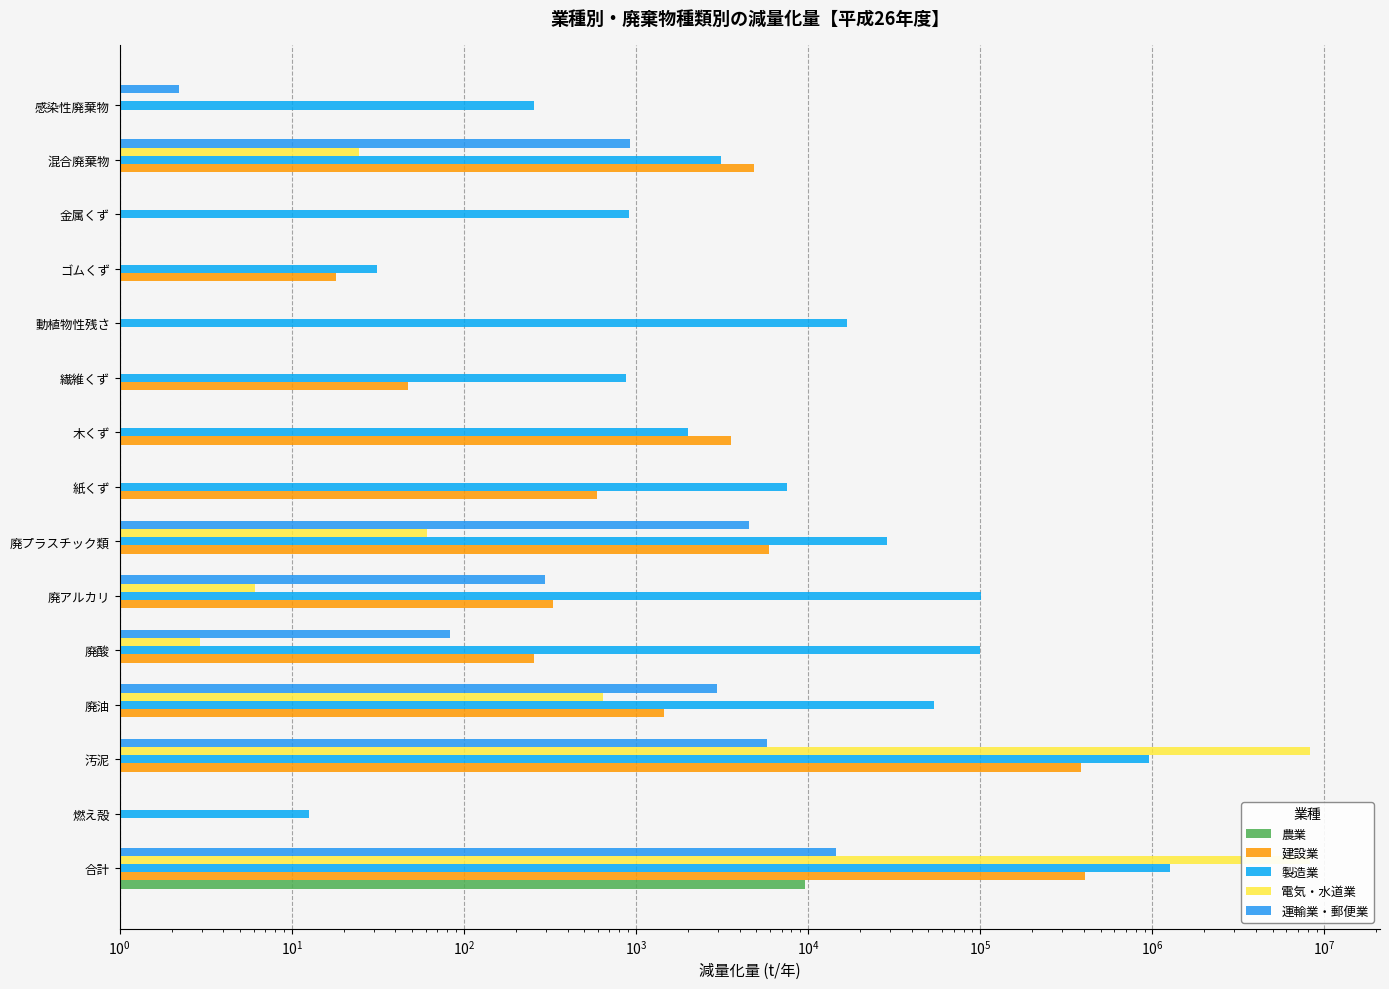

The 建設業 series shows 328.3 at 廃アルカリ. True or false?

True